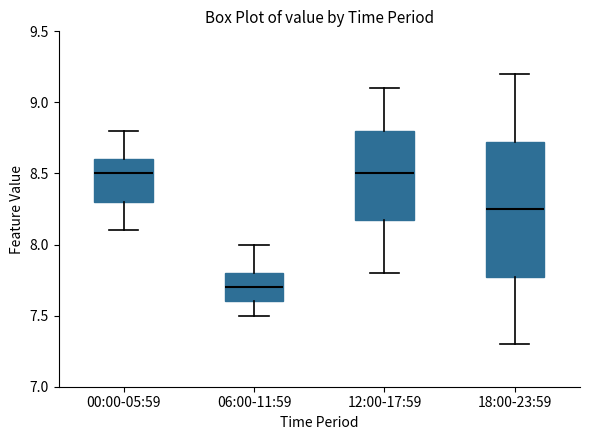

Reading left to right, read every box against the y-axis: the position of its median line, the range the box covers, and the ends of its whiskers. The values are not printed on the chart, so give them approximately, as read against the axis.

00:00-05:59: median 8.50, box 8.30 to 8.60, whiskers 8.10 to 8.80
06:00-11:59: median 7.70, box 7.60 to 7.80, whiskers 7.50 to 8.00
12:00-17:59: median 8.50, box 8.20 to 8.80, whiskers 7.80 to 9.10
18:00-23:59: median 8.25, box 7.80 to 8.75, whiskers 7.30 to 9.20